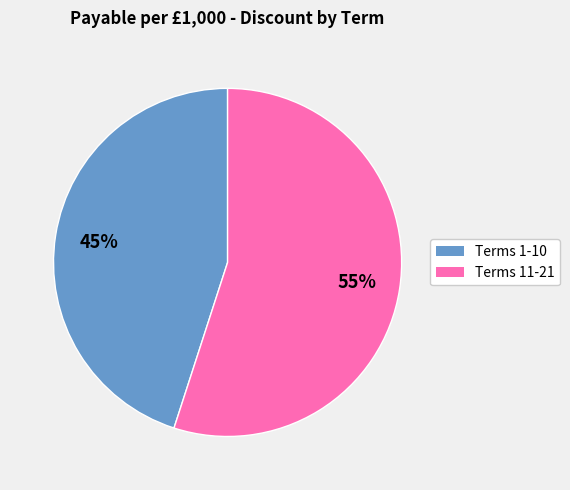

Does any single category account for the majority?

Yes